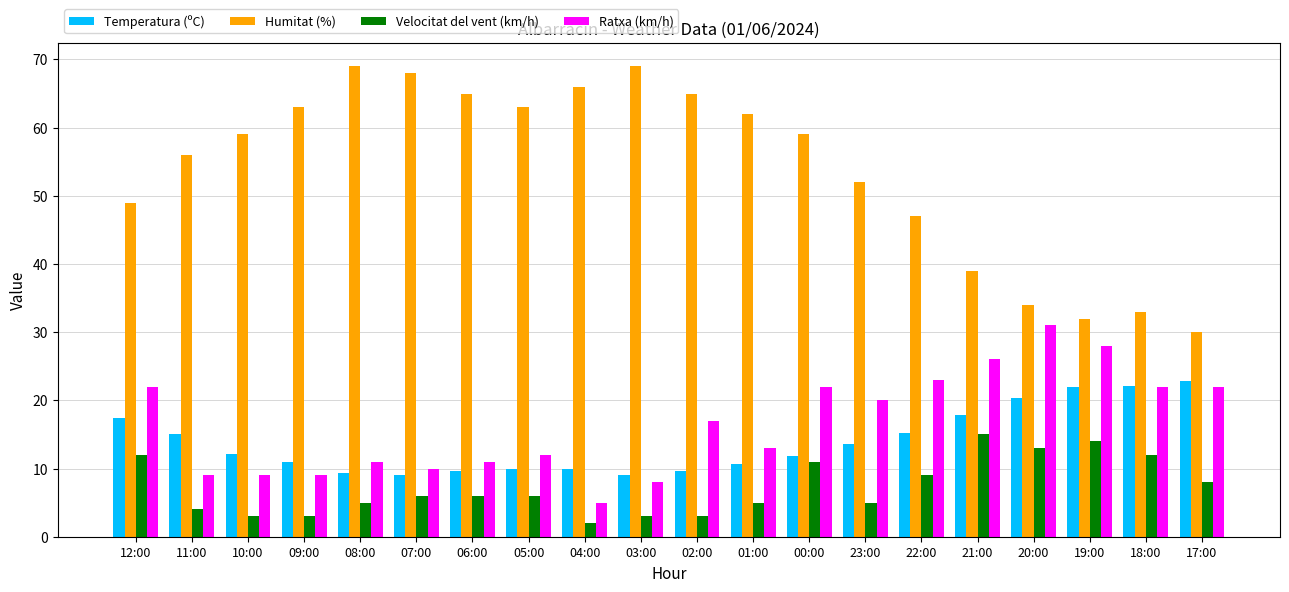

List the series in order of their peak value, lowest first.

Velocitat del vent (km/h), Temperatura (ºC), Ratxa (km/h), Humitat (%)